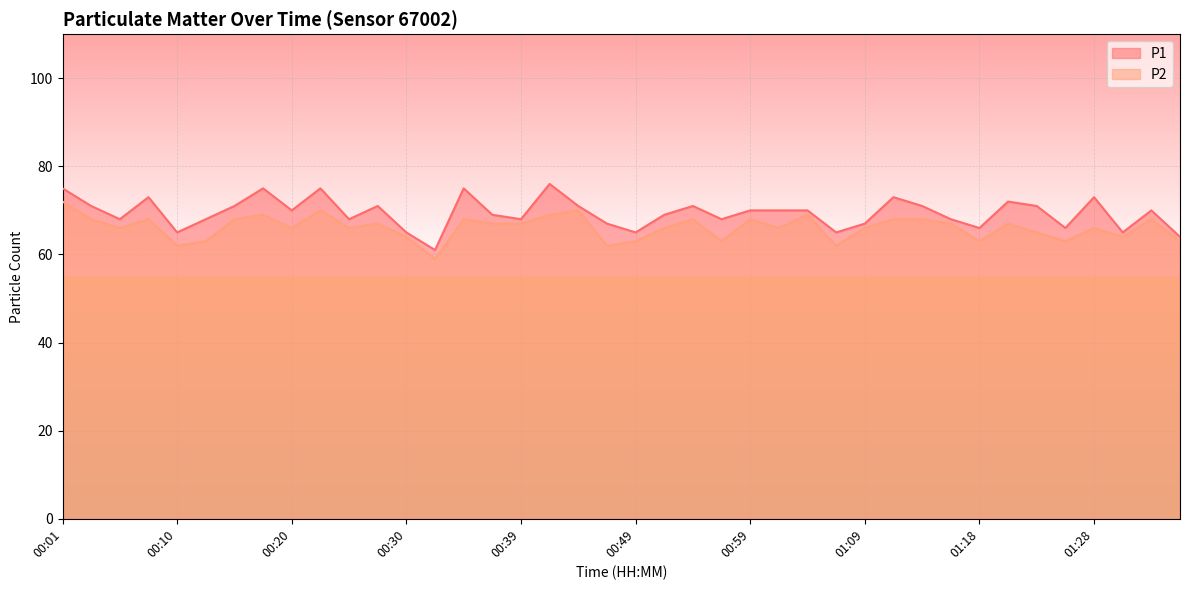

Reading left to right, transcribe all the data shown in this chart.

P1: 00:01=75	00:03=71	00:05=68	00:08=73	00:10=65	00:13=68	00:15=71	00:18=75	00:20=70	00:22=75	00:25=68	00:27=71	00:30=65	00:32=61	00:35=75	00:37=69	00:39=68	00:42=76	00:44=71	00:47=67	00:49=65	00:52=69	00:54=71	00:57=68	00:59=70	01:01=70	01:04=70	01:06=65	01:09=67	01:11=73	01:14=71	01:16=68	01:18=66	01:21=72	01:23=71	01:26=66	01:28=73	01:31=65	01:33=70	01:35=64
P2: 00:01=72	00:03=68	00:05=66	00:08=68	00:10=62	00:13=63	00:15=68	00:18=69	00:20=66	00:22=70	00:25=66	00:27=67	00:30=64	00:32=59	00:35=68	00:37=67	00:39=67	00:42=69	00:44=70	00:47=62	00:49=63	00:52=66	00:54=68	00:57=63	00:59=68	01:01=66	01:04=69	01:06=62	01:09=66	01:11=68	01:14=68	01:16=67	01:18=63	01:21=67	01:23=65	01:26=63	01:28=66	01:31=64	01:33=68	01:35=63